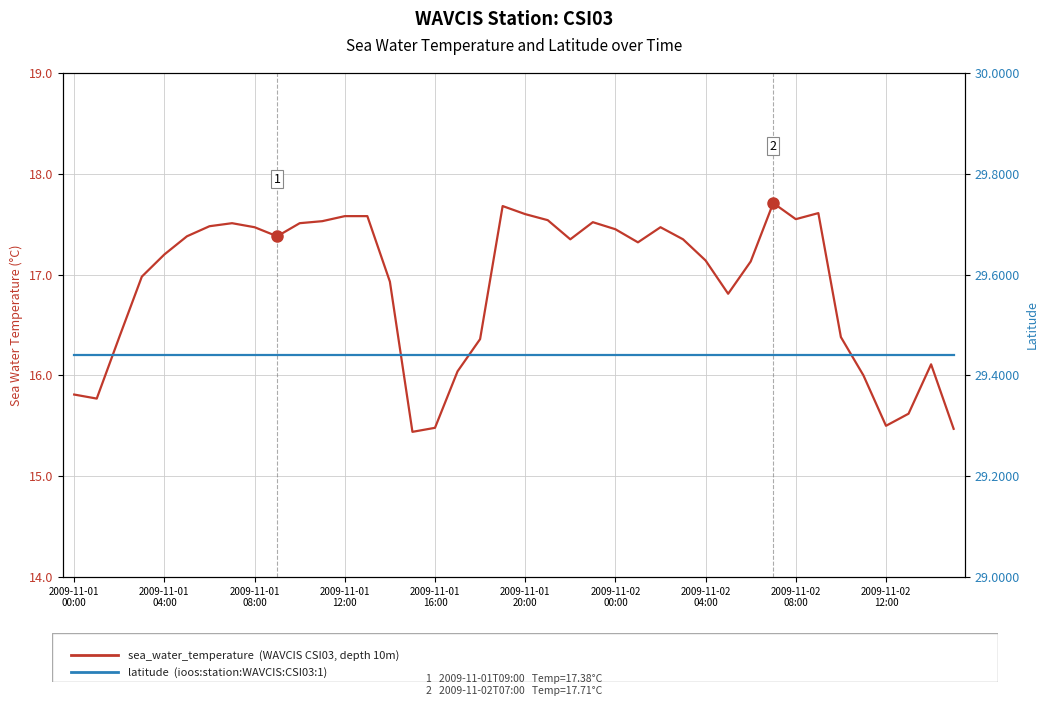

What is the total value across all series at 34?

45.8